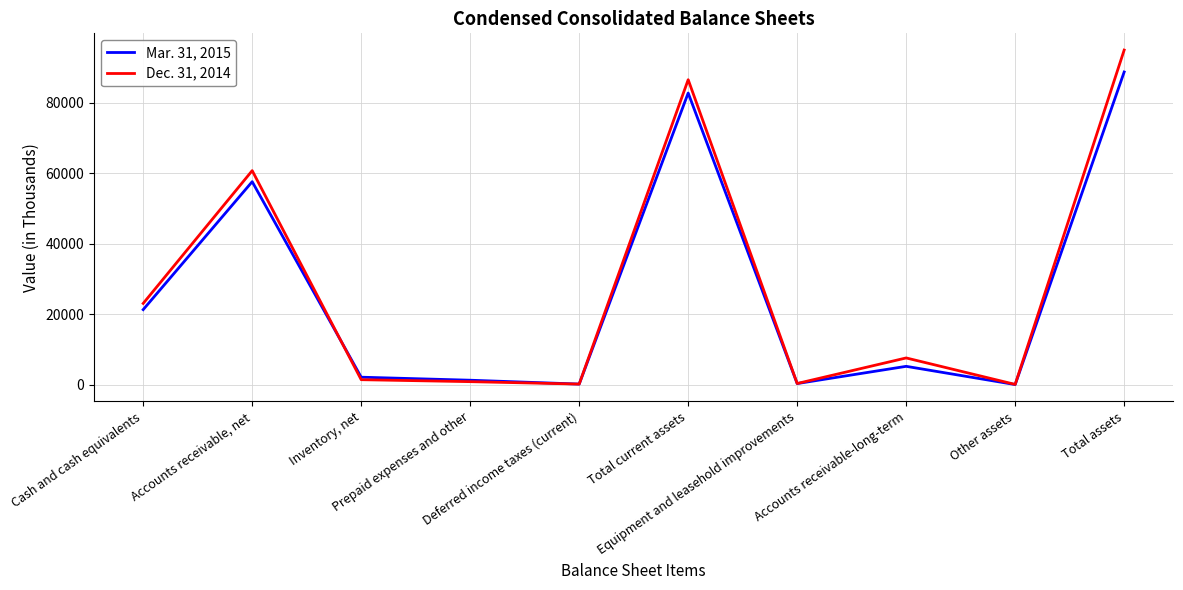

At which label does Dec. 31, 2014 first exceed 7660?

Cash and cash equivalents